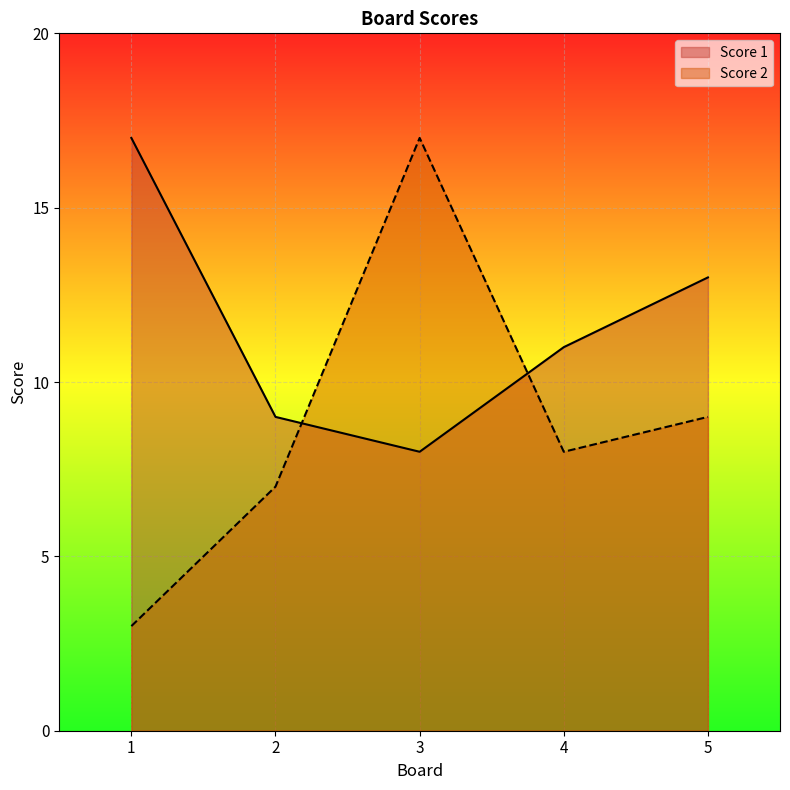

Reading left to right, transcribe all the data shown in this chart.

Score 1: 17	9	8	11	13
Score 2: 3	7	17	8	9